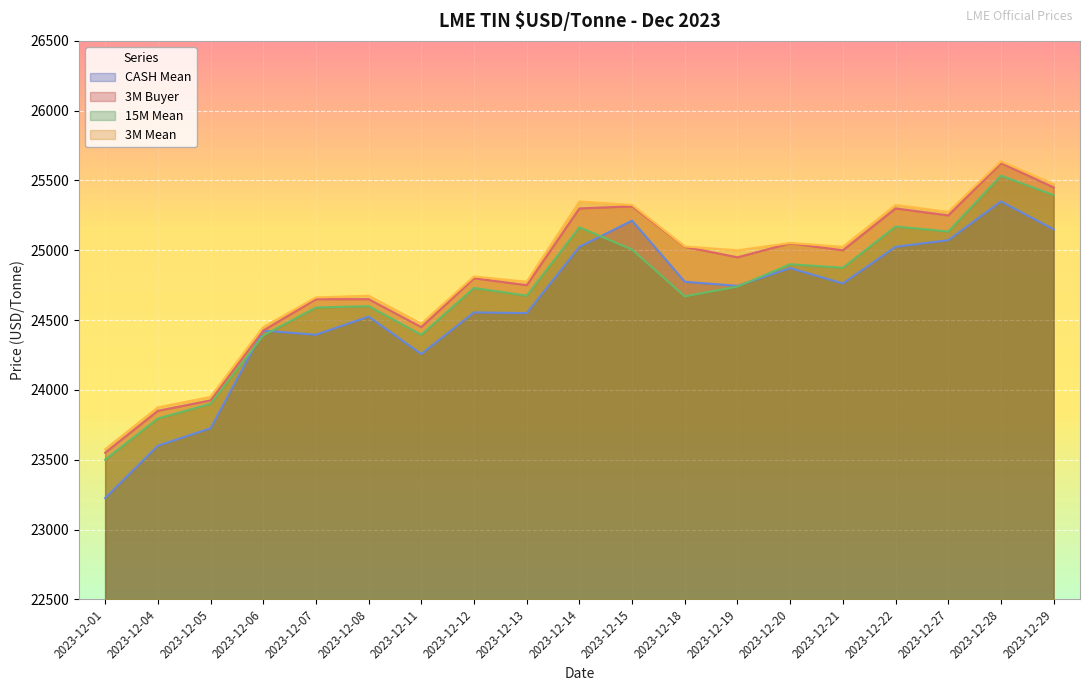

Which category has the highest value in the 3M Buyer series?

2023-12-28